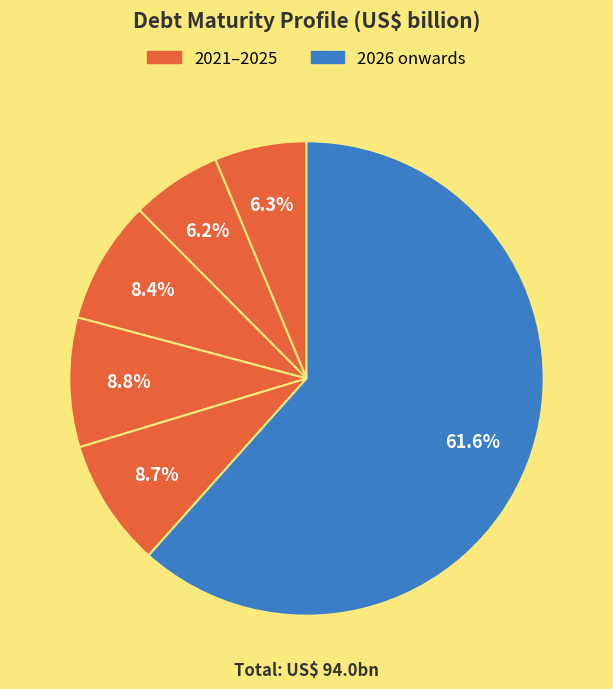

Count the number of slices in the pie.

6